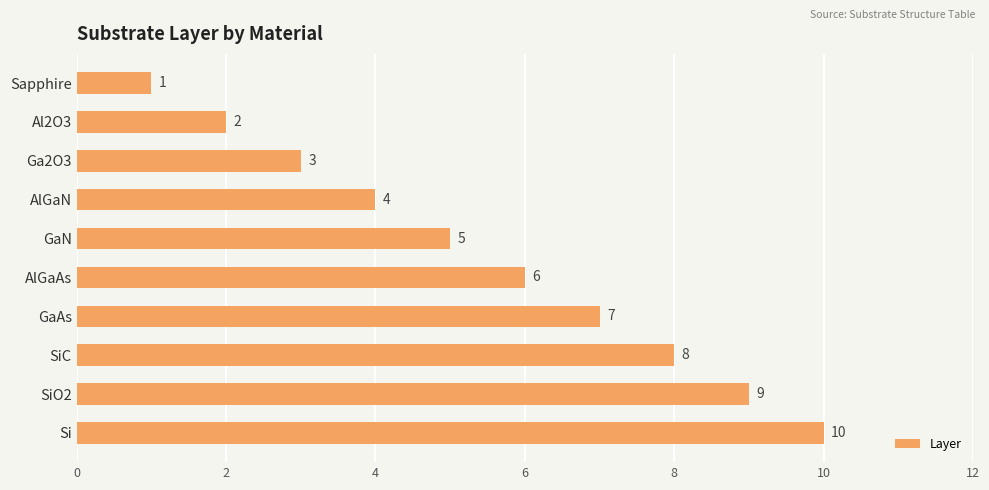

How many values are between 3 and 8?

6